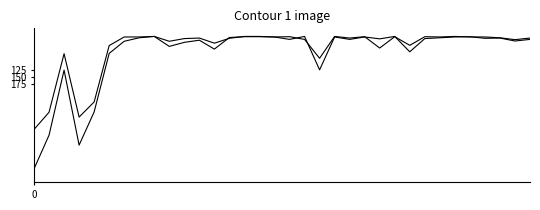

Does the chart display data point markers on the line(s)?

No